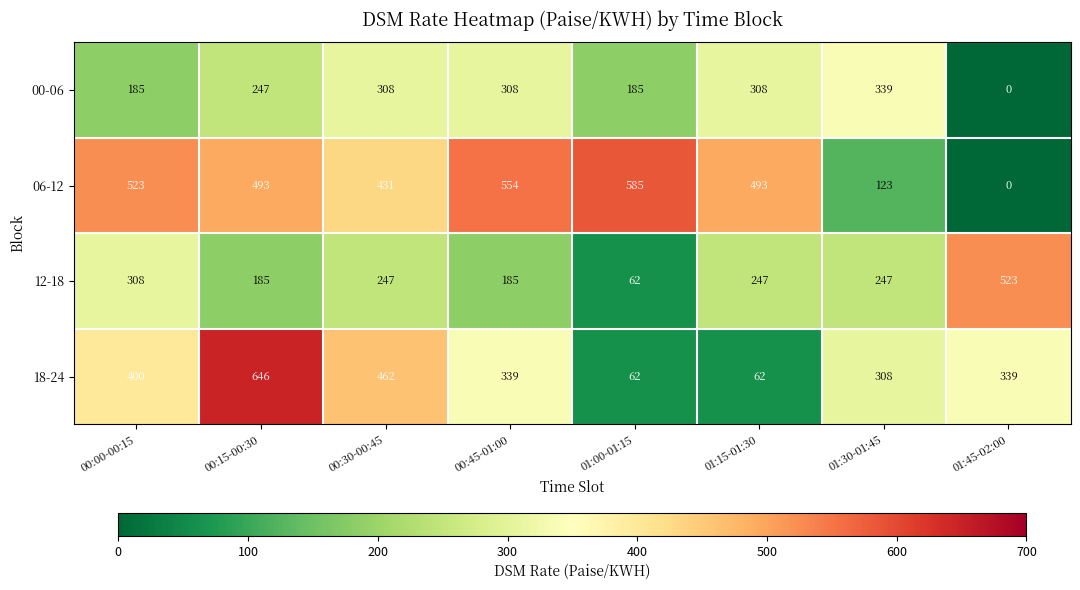

At which category does the chart reach its minimum across all series?

01:45-02:00